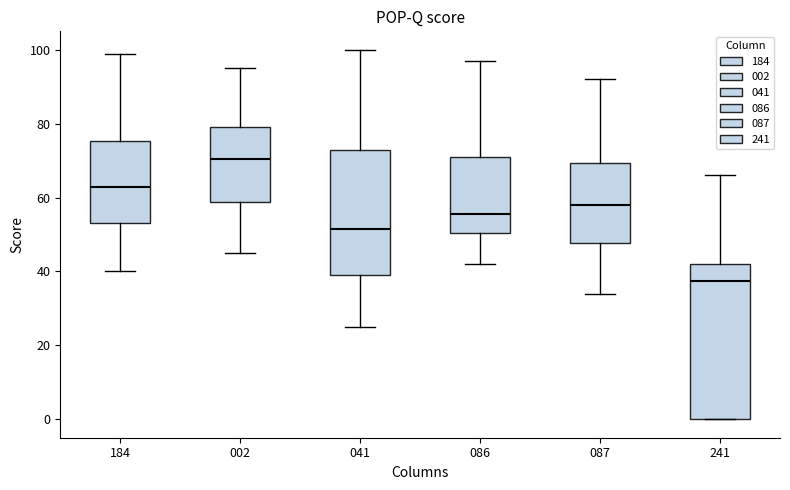

Reading left to right, read every box against the y-axis: the position of its median line, the range the box covers, and the ends of its whiskers. The values are not printed on the chart, so give them approximately, as read against the axis.

184: median 64, box 54 to 76, whiskers 40 to 100
002: median 70, box 58 to 80, whiskers 46 to 96
041: median 52, box 40 to 72, whiskers 26 to 100
086: median 56, box 50 to 72, whiskers 42 to 98
087: median 58, box 48 to 70, whiskers 34 to 92
241: median 38, box 0 to 42, whiskers 0 to 66